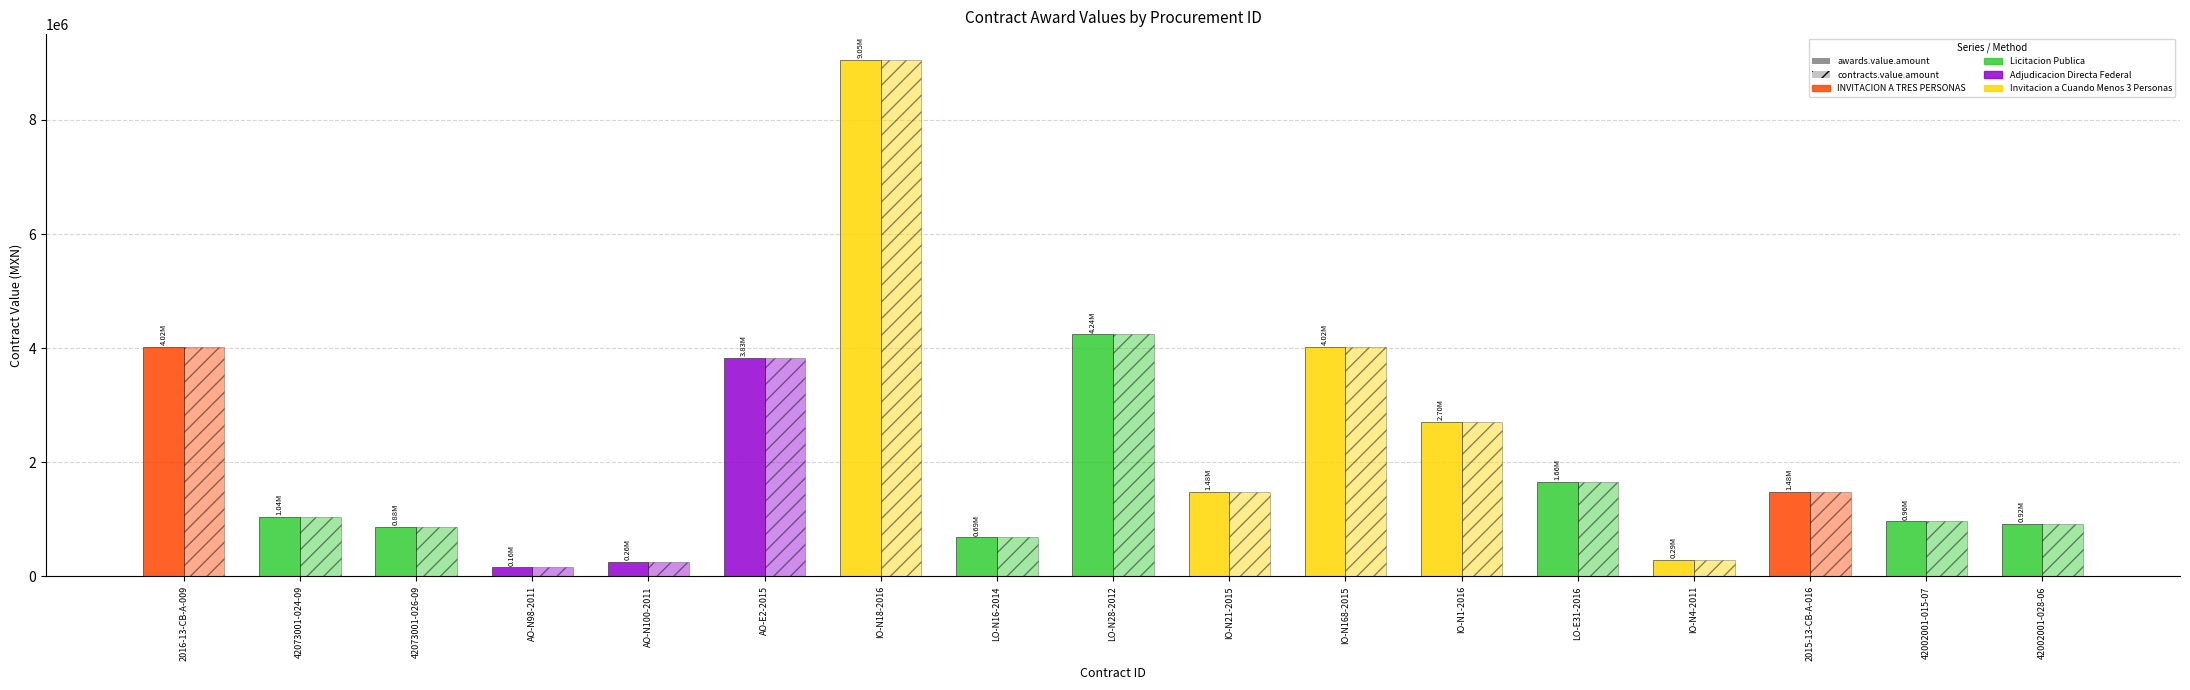

Which series has the widest spread of values?

awards.value.amount